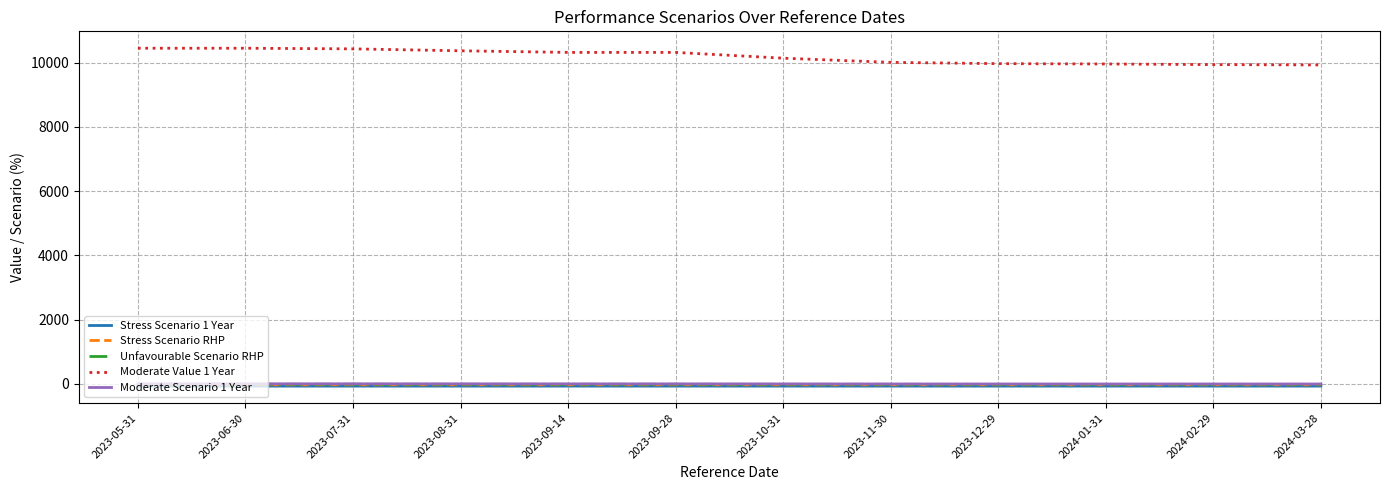

Is the value of Moderate Scenario 1 Year at 2023-09-28 greater than the value of Moderate Value 1 Year at 2024-01-31?

No